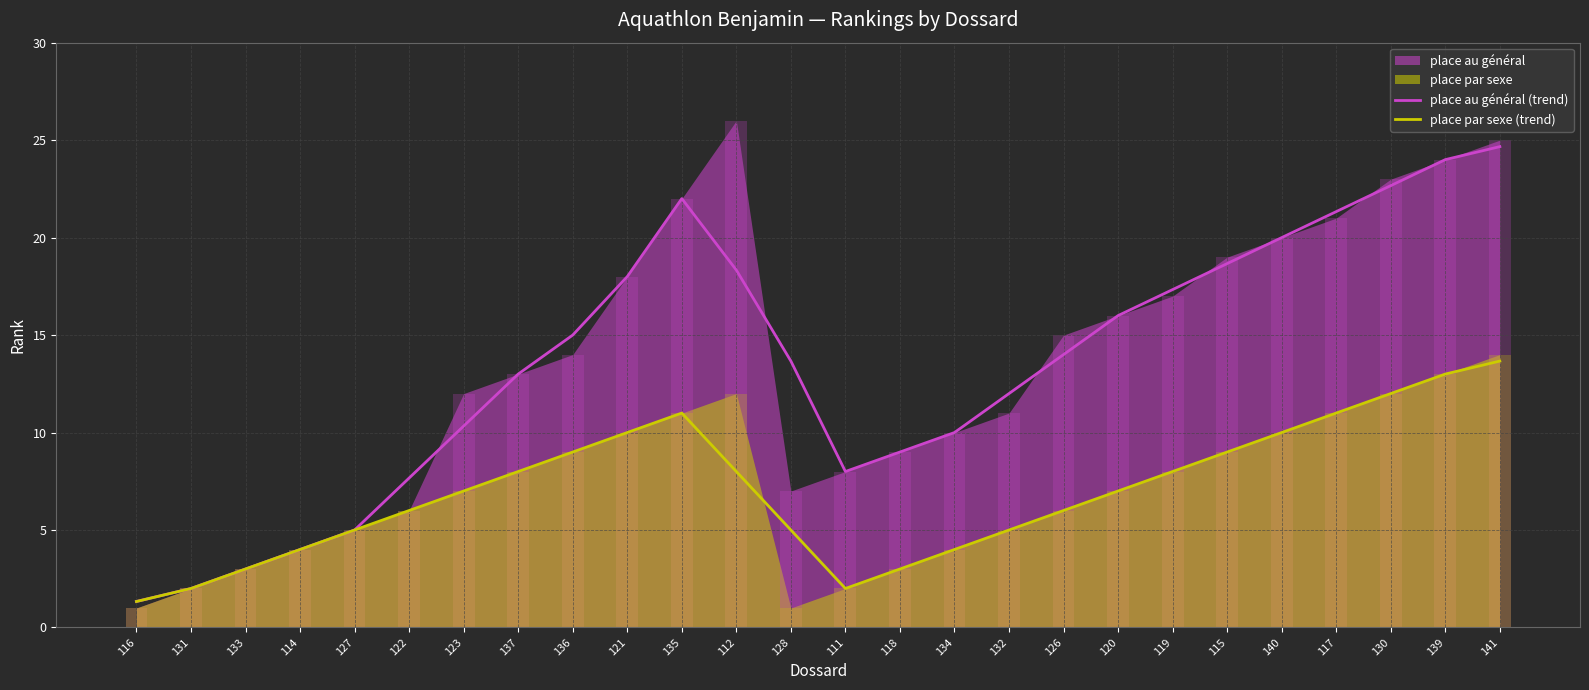

Where does the place au général (trend) series first go above 14?

136